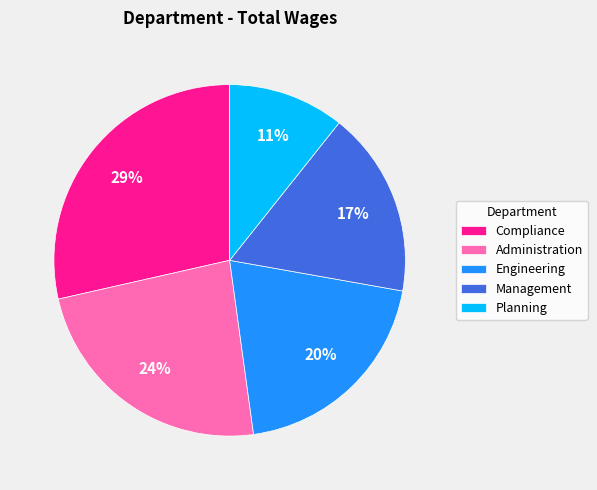

Is the sum of Management and Engineering greater than half?

No